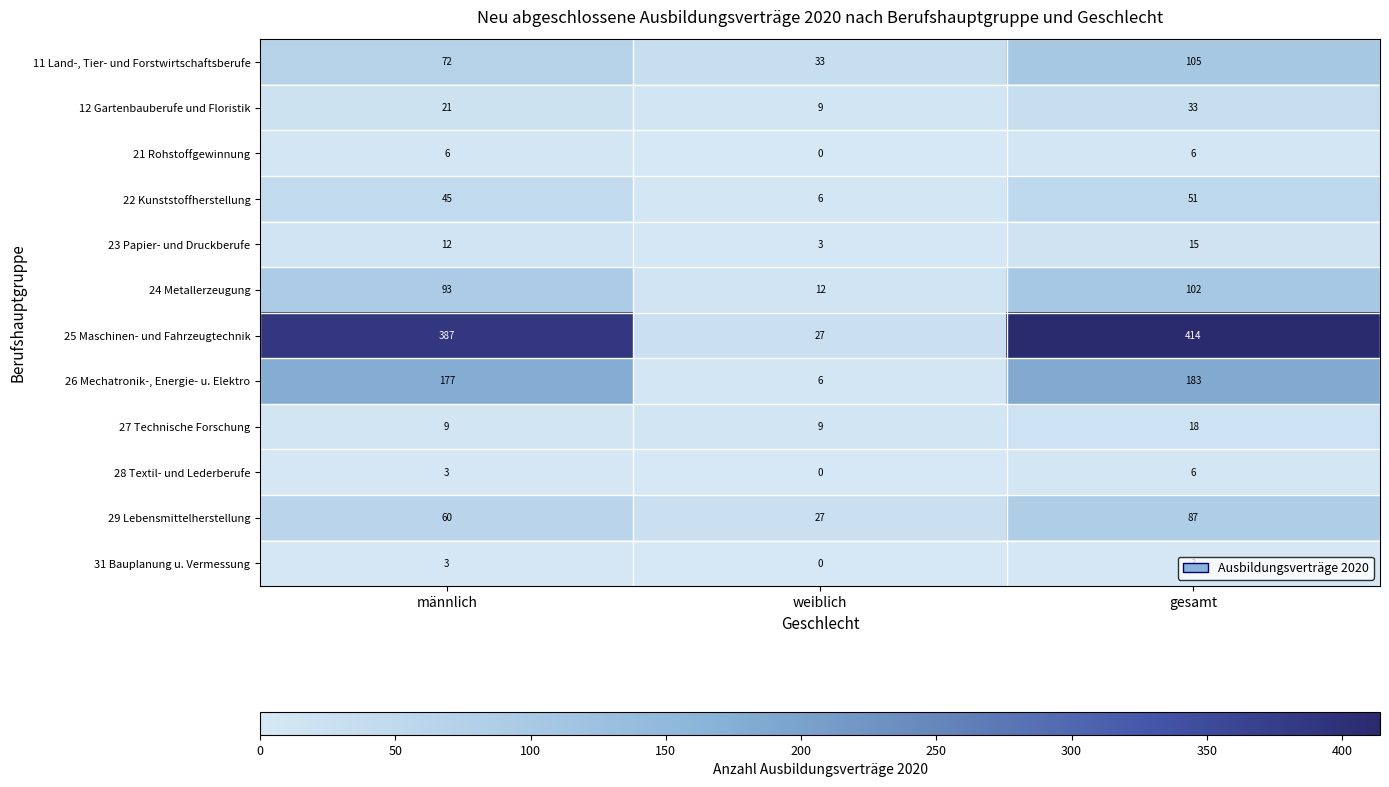

How many categories are shown in the chart?

3